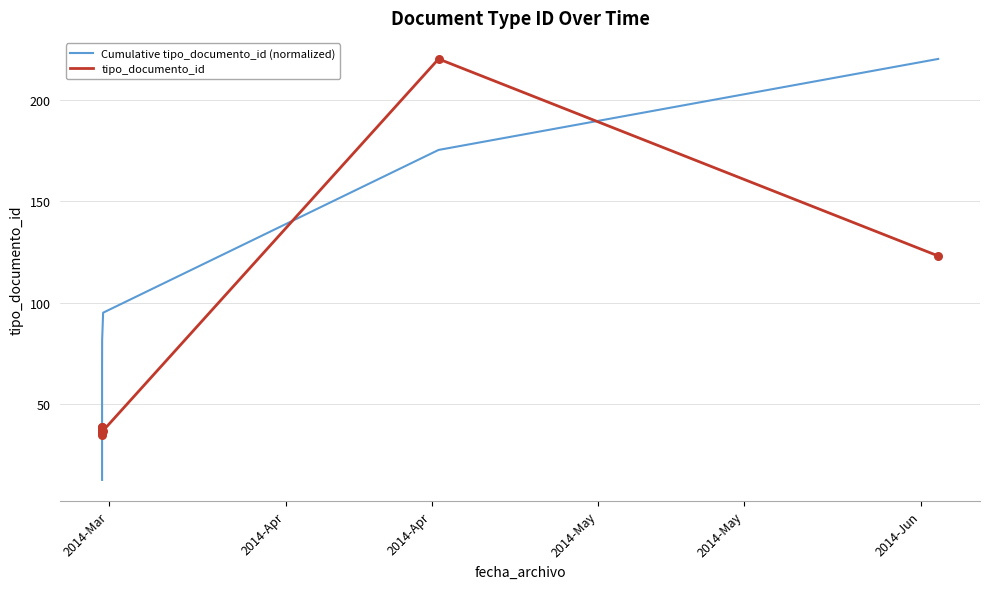

Which series reaches the minimum Y coordinate?

Cumulative tipo_documento_id (normalized)